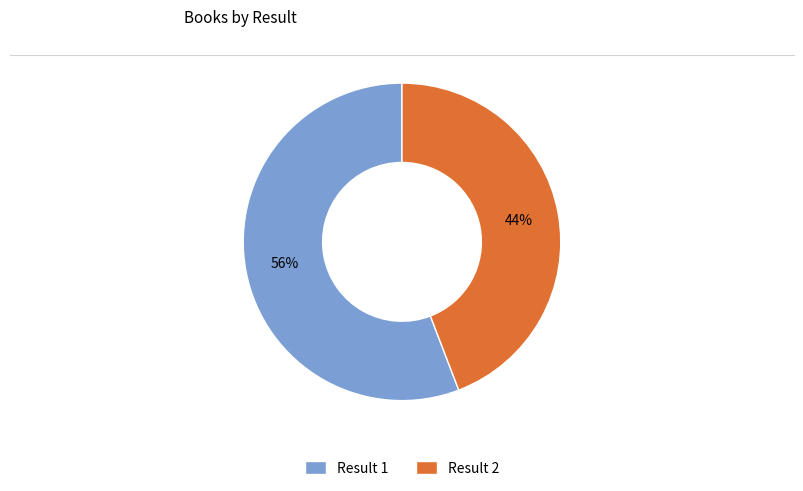

Which category accounts for the majority?

Result 1